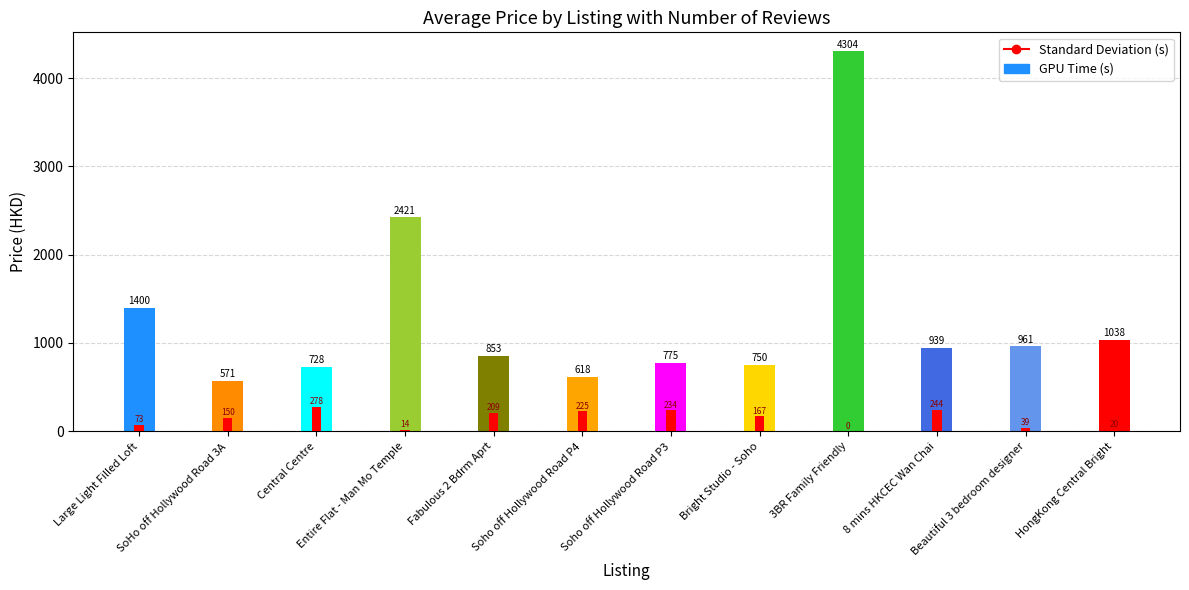

List the series in order of their overall mean, lowest first.

Standard Deviation (s), GPU Time (s)